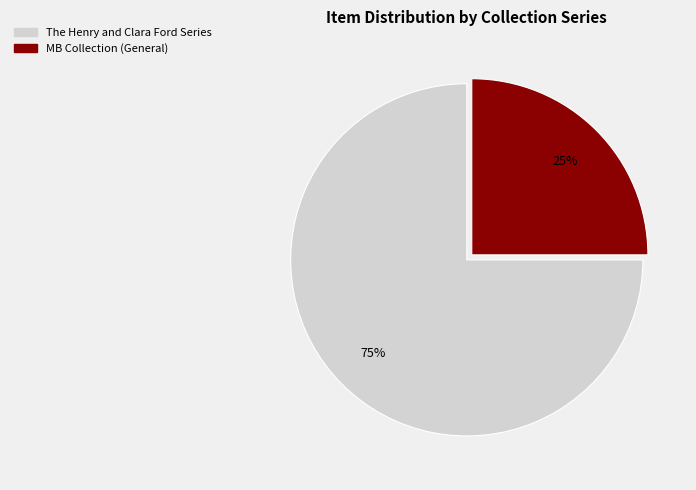

Is there any slice that represents more than half of the pie?

Yes